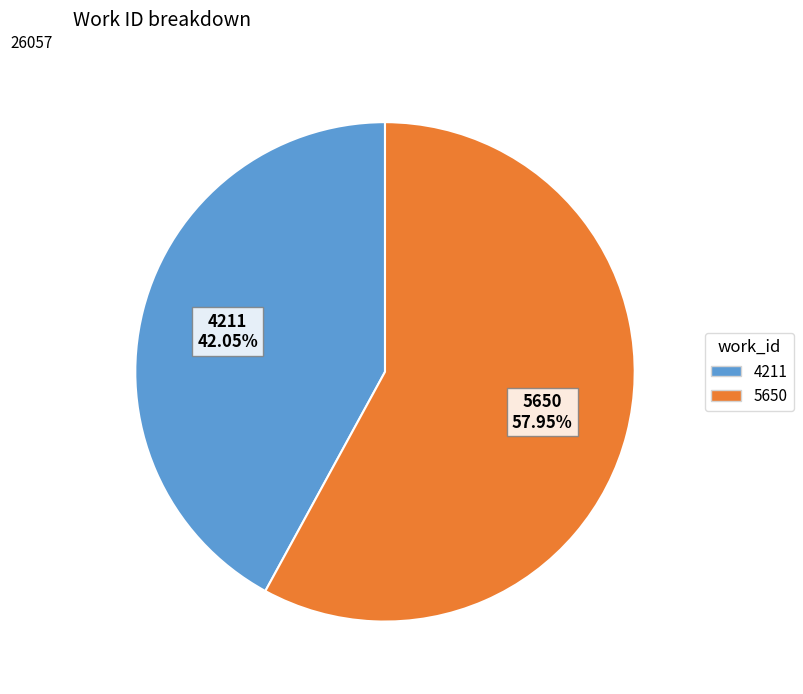

To the nearest percent, what is the average slice percentage?

50%